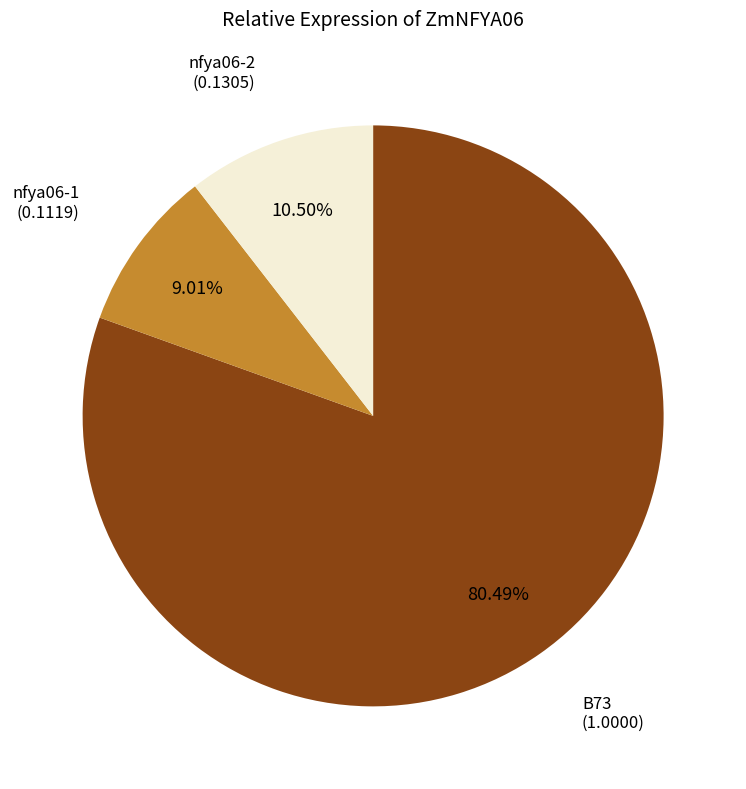

To the nearest percent, what is the difference between the nfya06-1 and B73 slice percentages?

71%